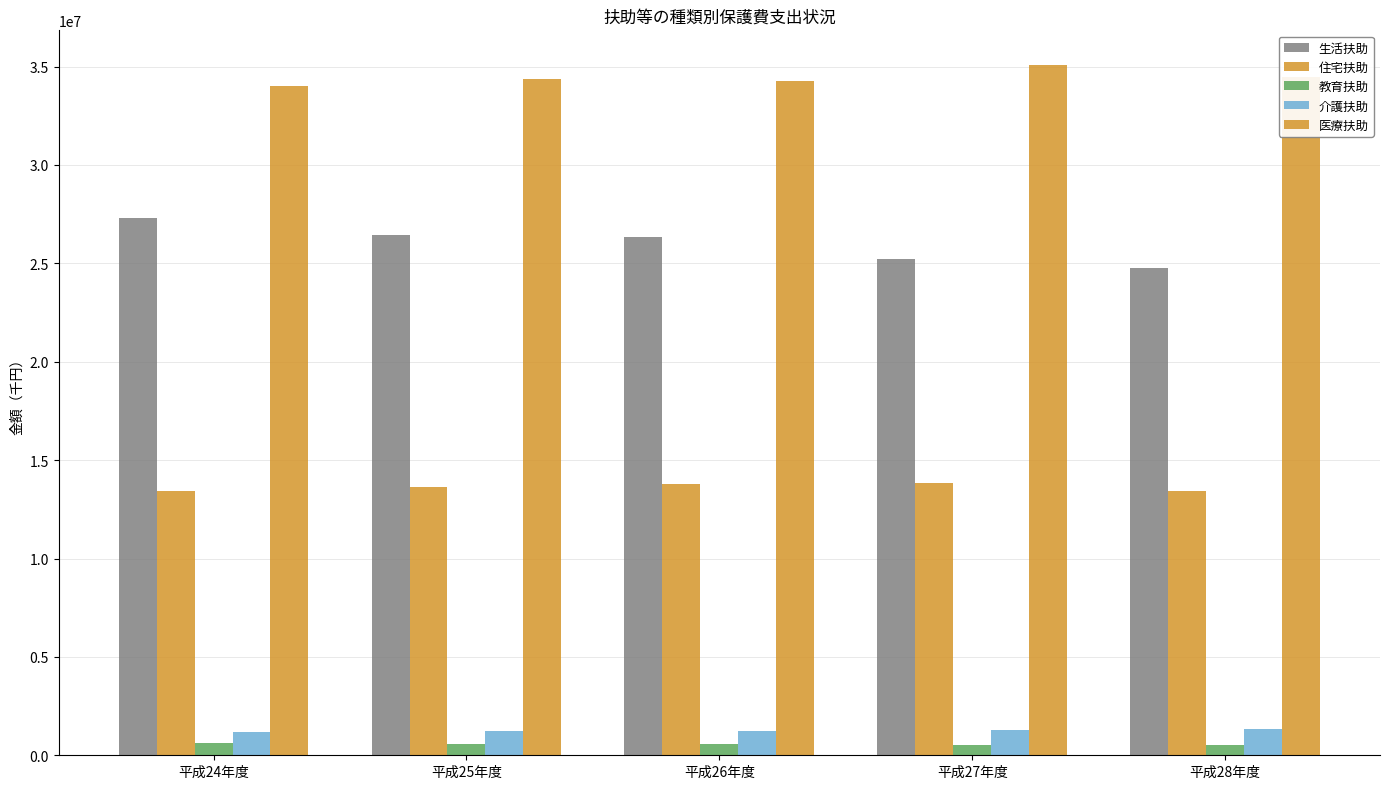

How many series are shown in this chart?

5